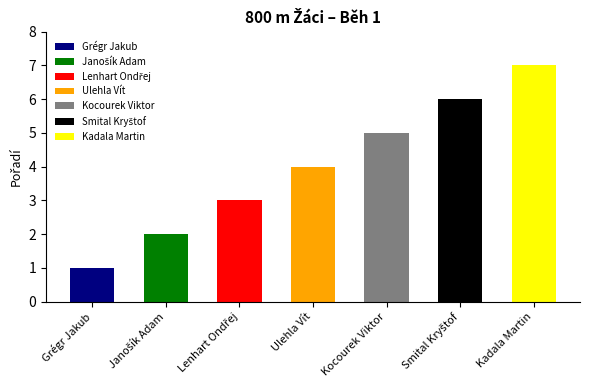

List the labels in order of value, smallest first.

Grégr Jakub, Janošík Adam, Lenhart Ondřej, Ulehla Vít, Kocourek Viktor, Smital Kryštof, Kadala Martin